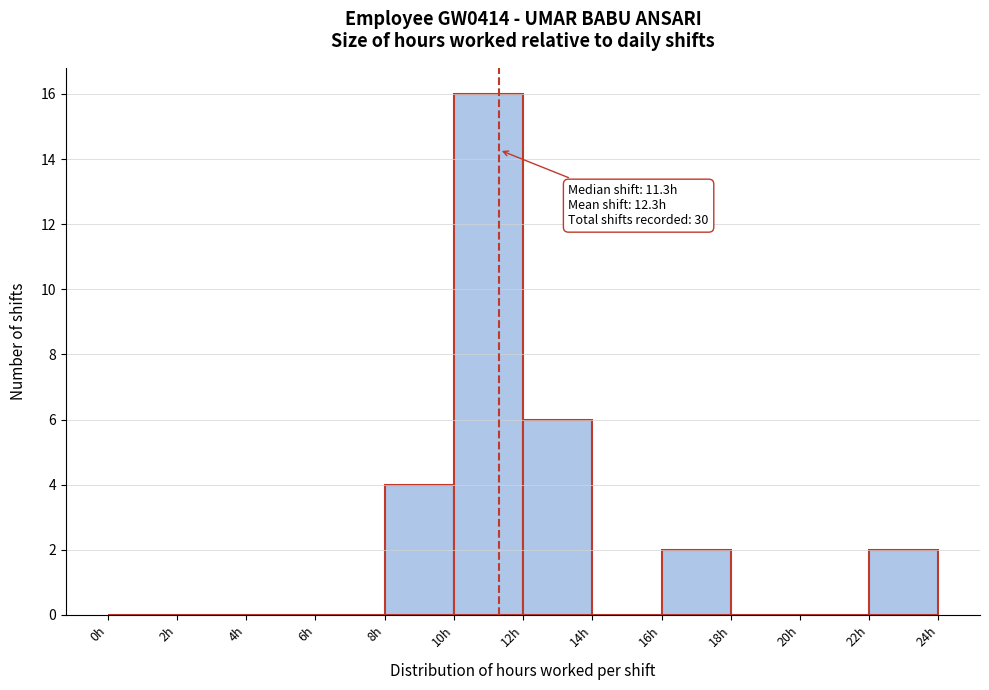

Over which range of the x-axis is the bar tallest?

10 to 12